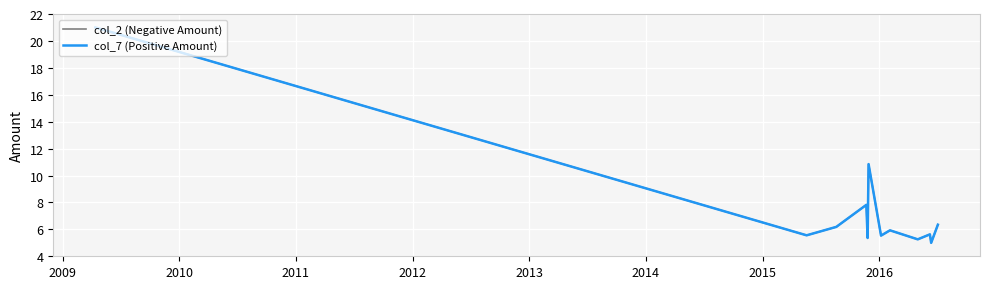

True or false: col_2 (Negative Amount) and col_7 (Positive Amount) intersect in this chart.

False